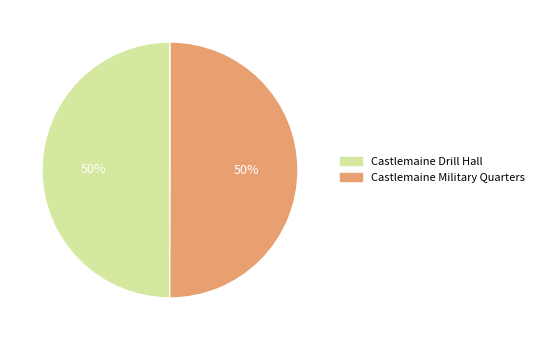

Do Castlemaine Drill Hall and Castlemaine Military Quarters together represent more than half of the pie?

Yes